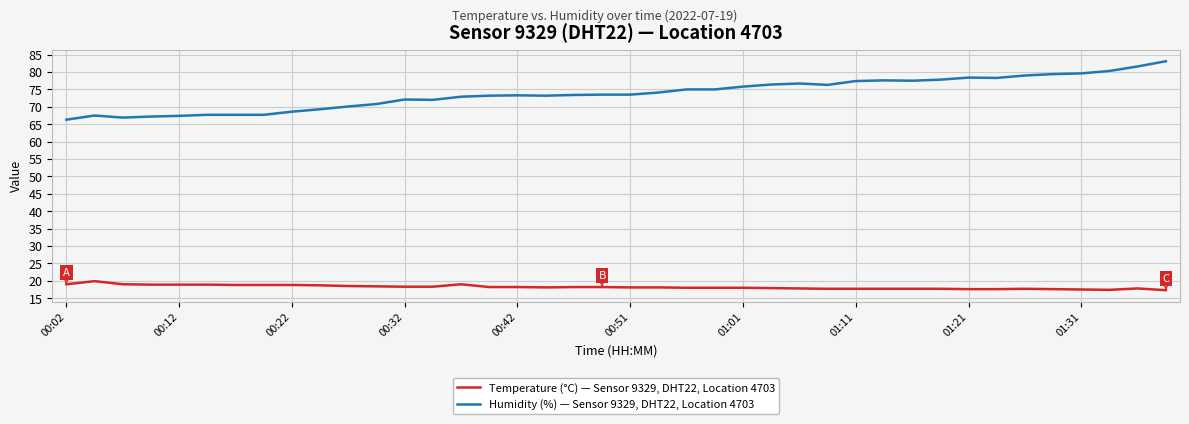

What is the maximum value for Temperature (°C) — Sensor 9329, DHT22, Location 4703?

19.9